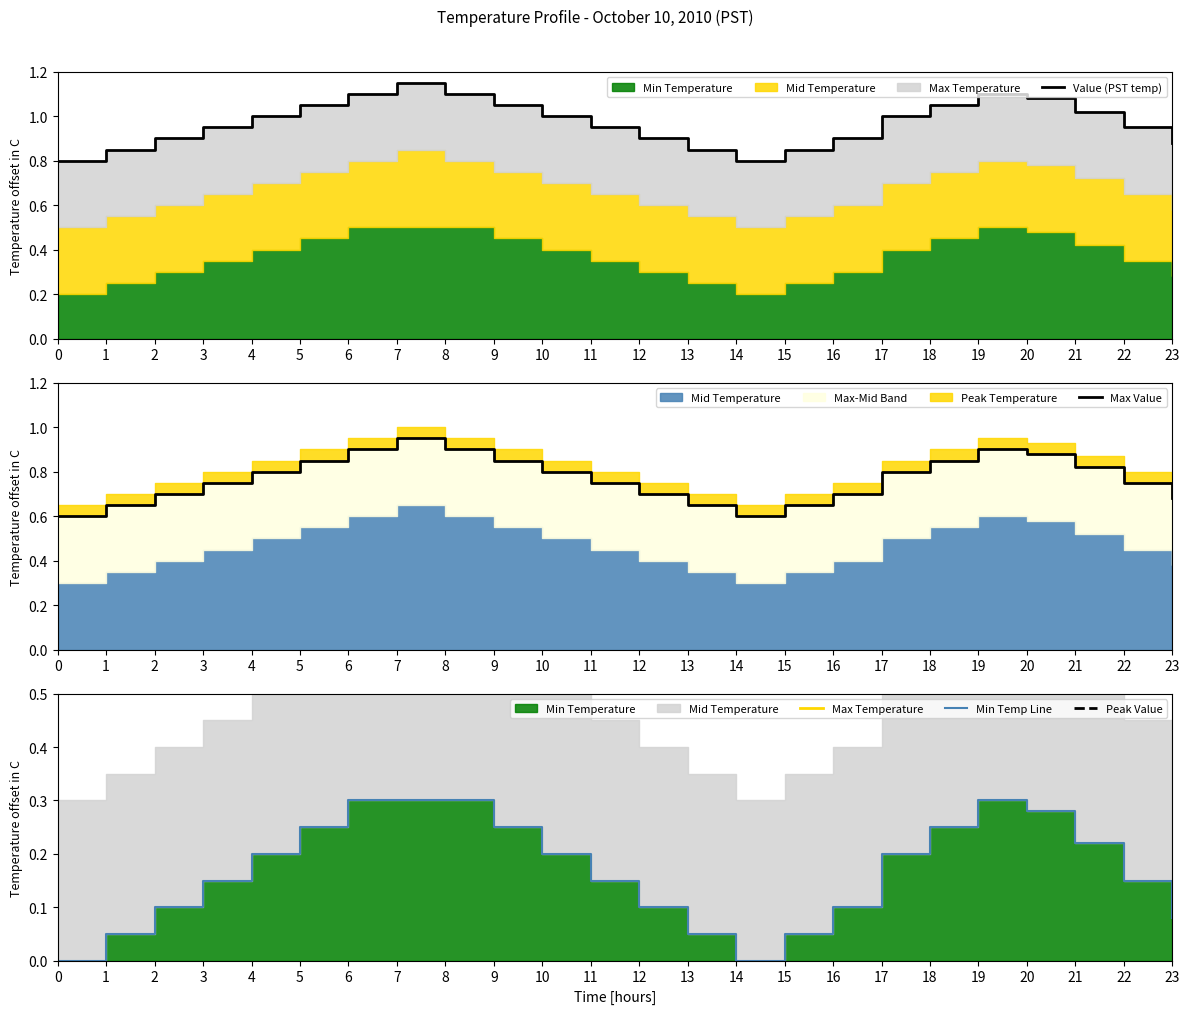

What is the minimum value for Max Value?

0.6